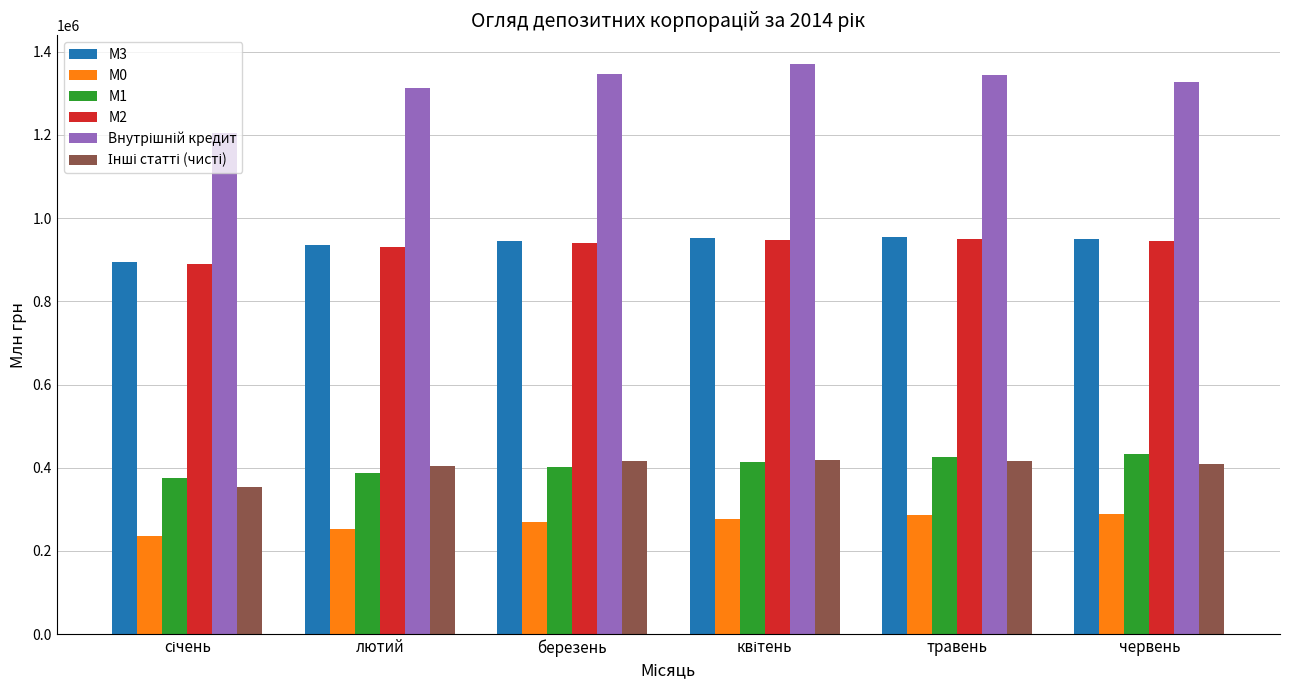

How many bars are there in total?

36